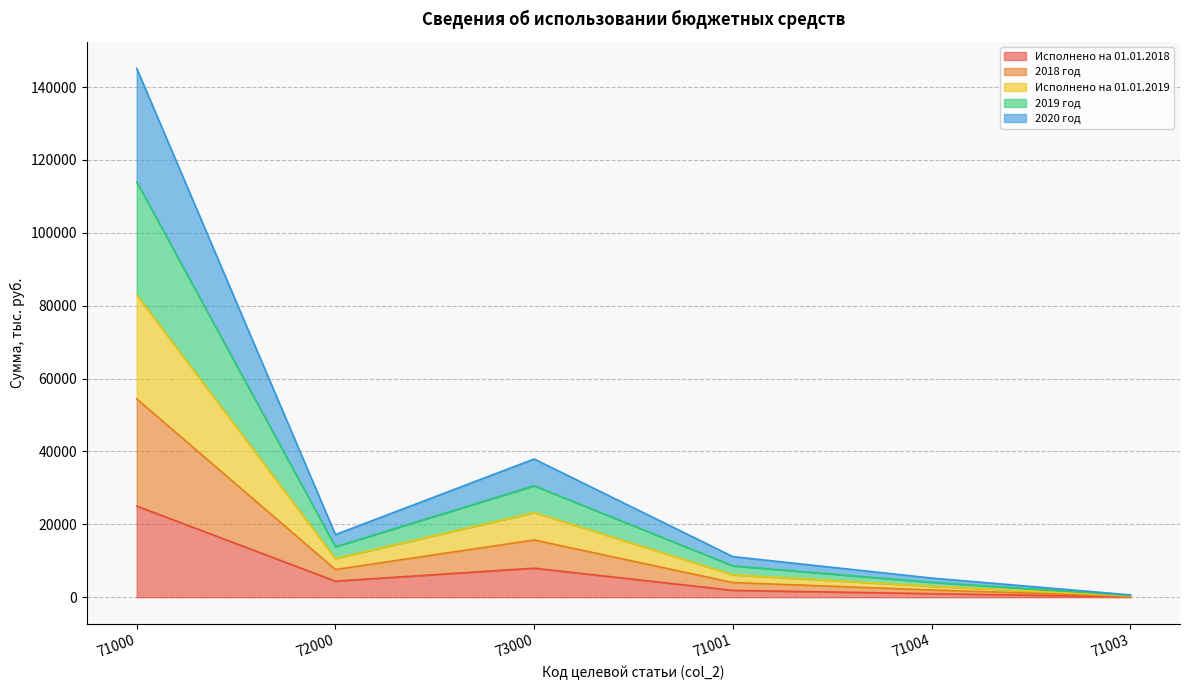

At which category is the sum across all series the highest?

71000